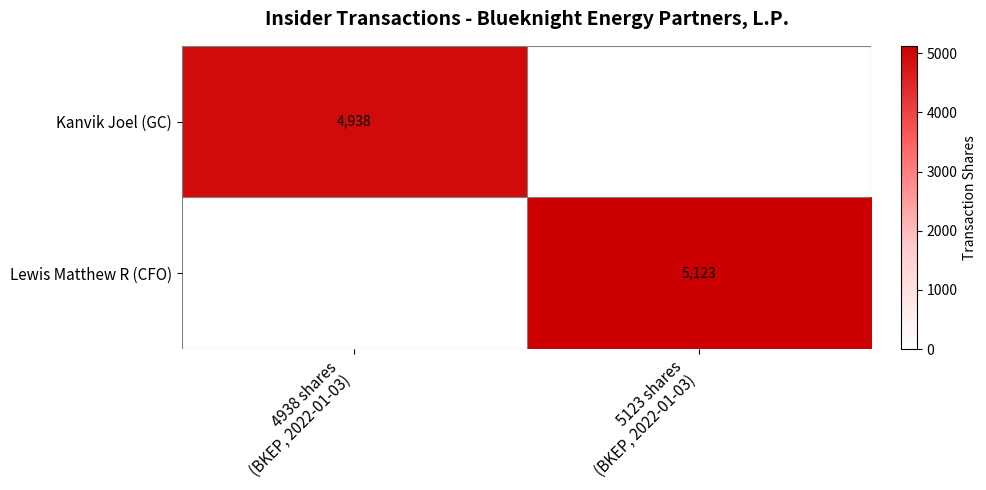

Rank the series by their average value, from highest to lowest.

Lewis Matthew R (CFO), Kanvik Joel (GC)